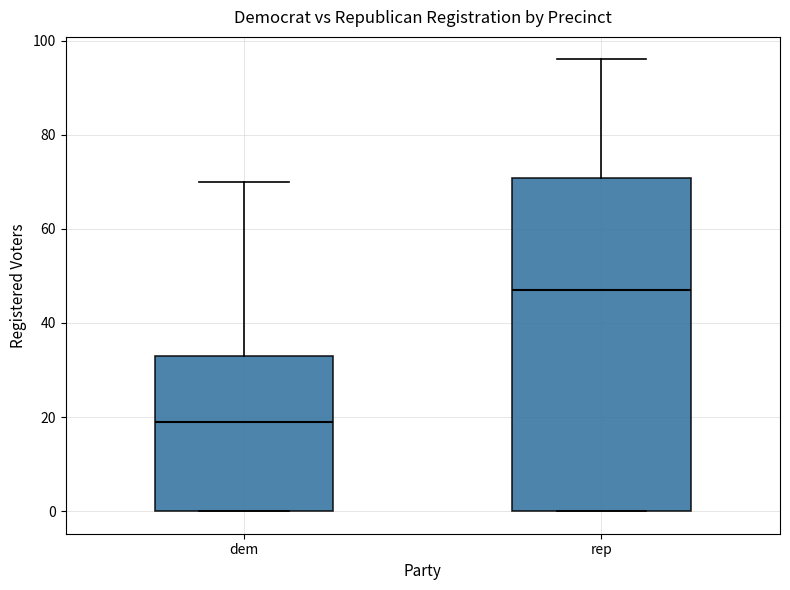

Which box has the highest median line?

rep